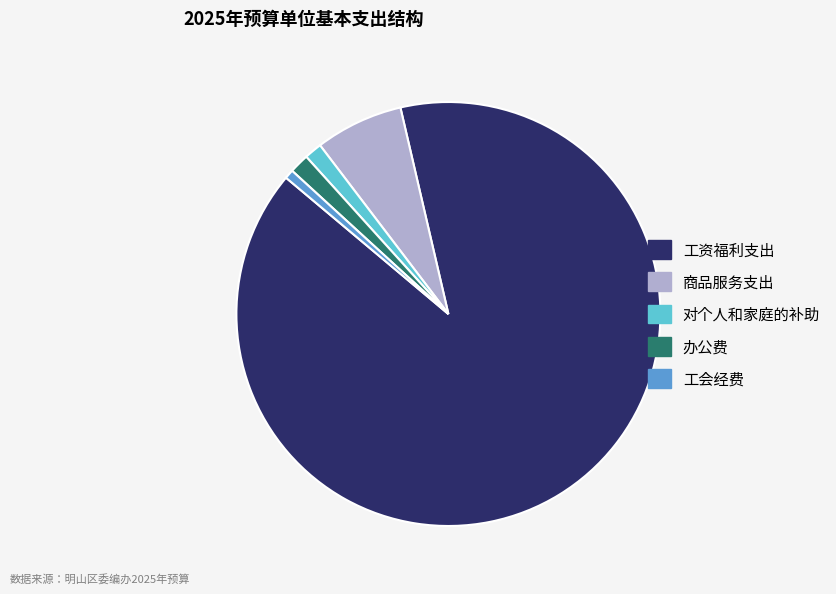

Between 商品服务支出 and 工会经费, which is larger?

商品服务支出